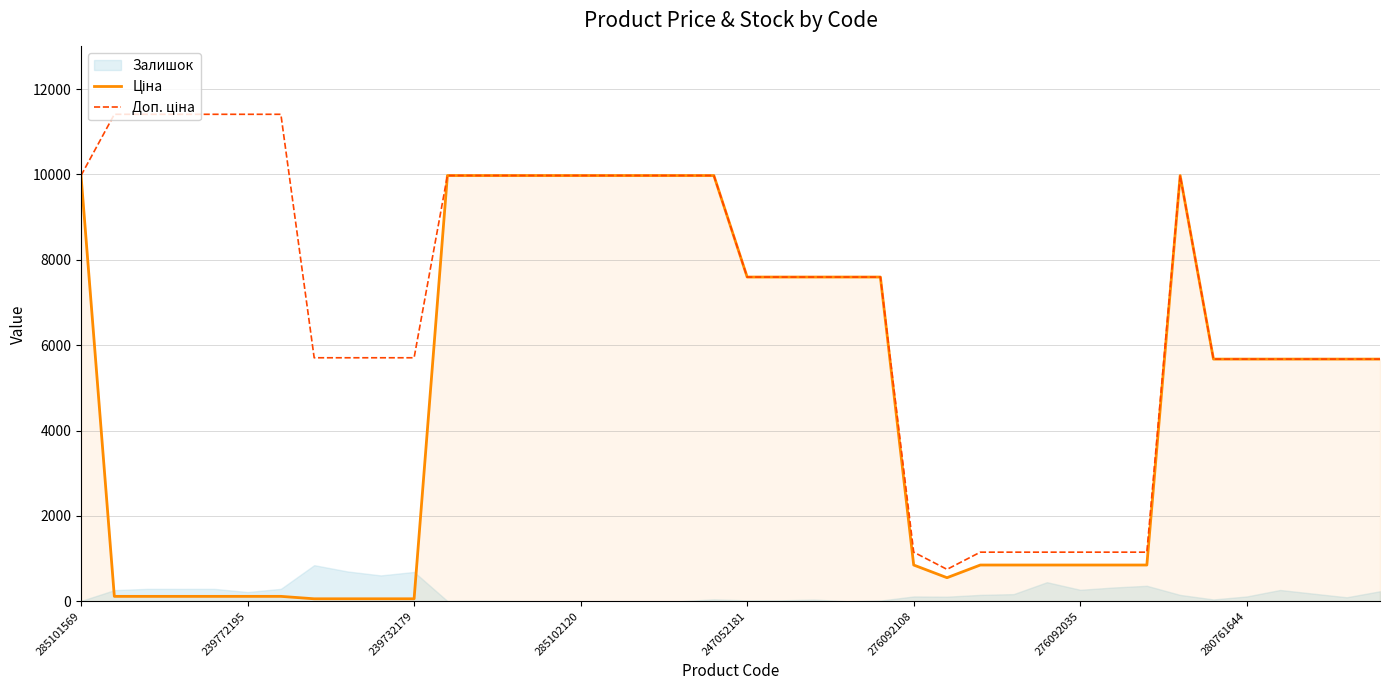

Is the value of Доп. ціна at 23 greater than the value of Ціна at 24?

No